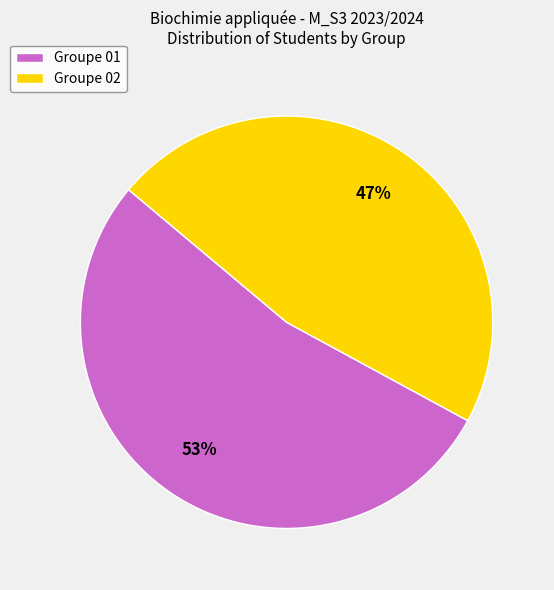

Is there a majority slice in this chart?

Yes